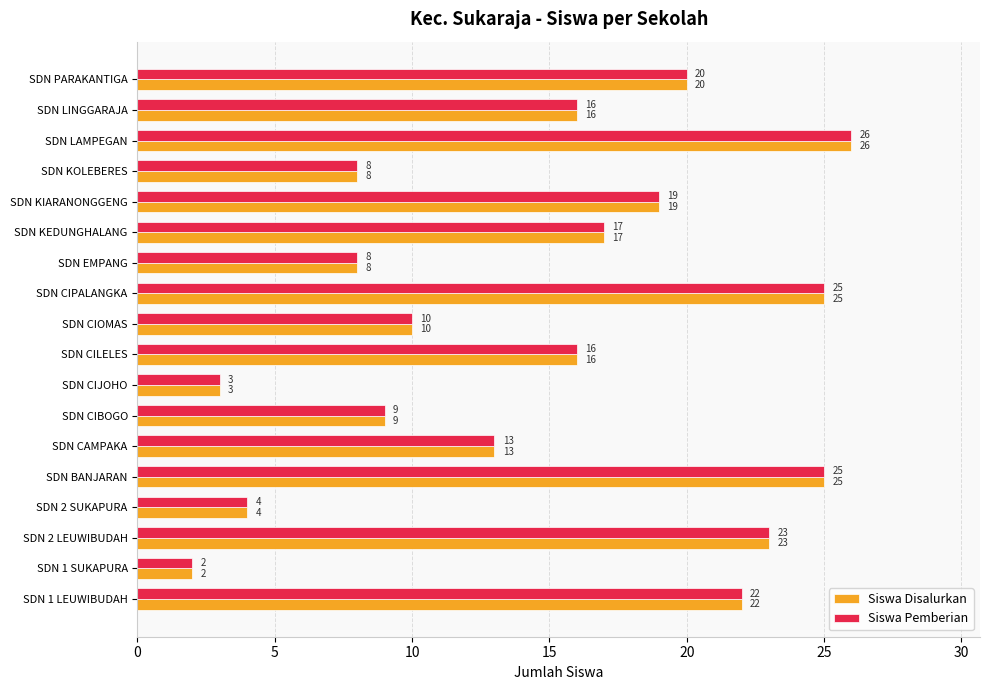

How many data points in Siswa Pemberian are less than 16?

8